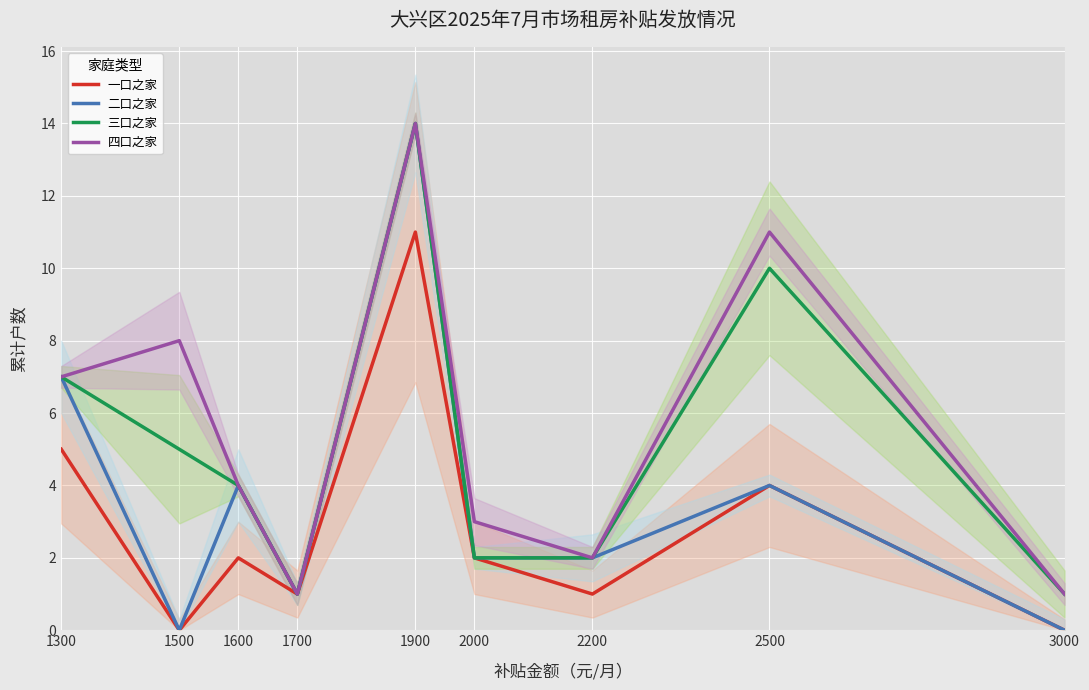

List the series in order of their peak value, highest first.

二口之家, 三口之家, 四口之家, 一口之家